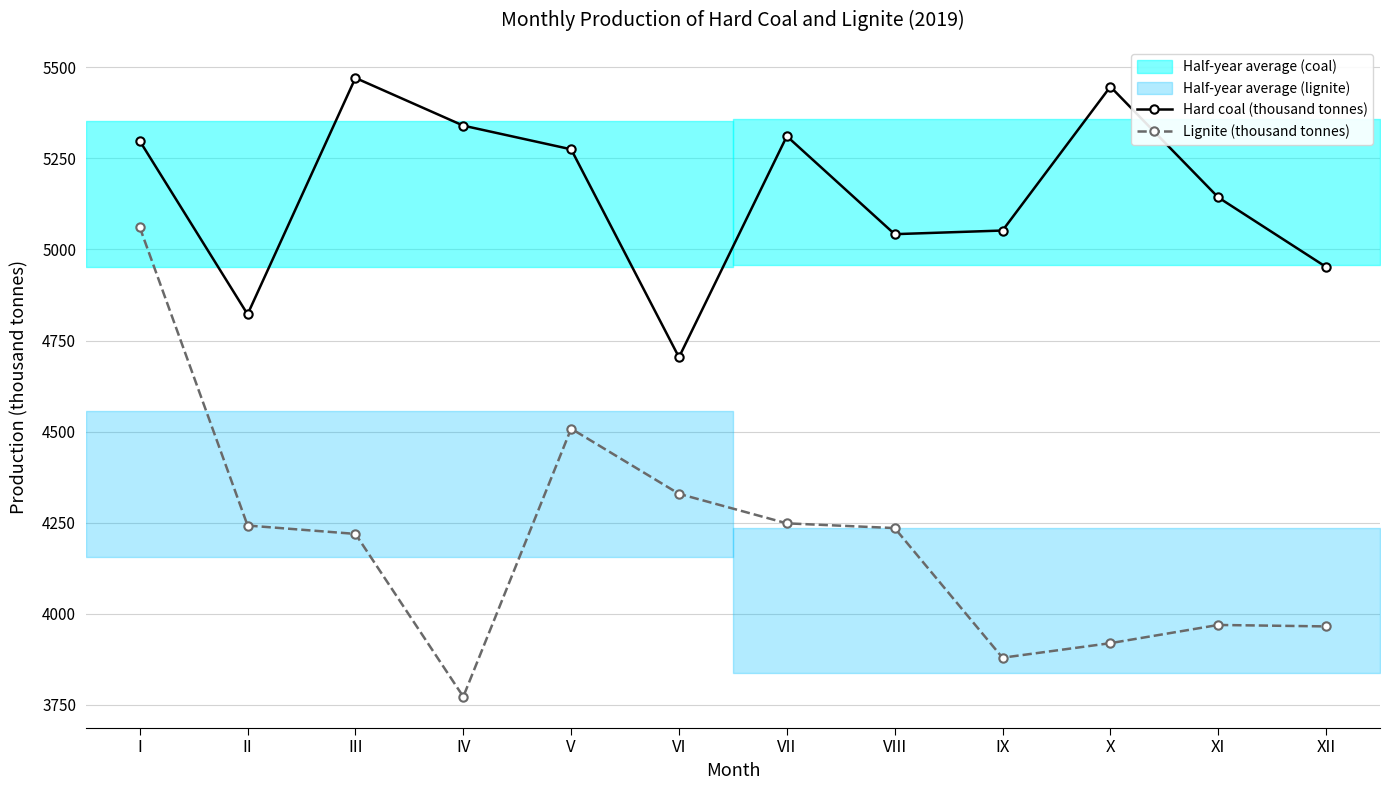

The value of Lignite (thousand tonnes) at VII is 4248. True or false?

True